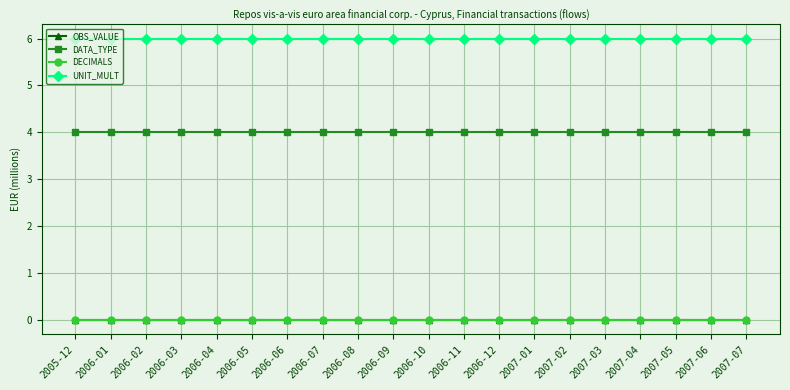

Is this an area chart (filled region under the line)?

No